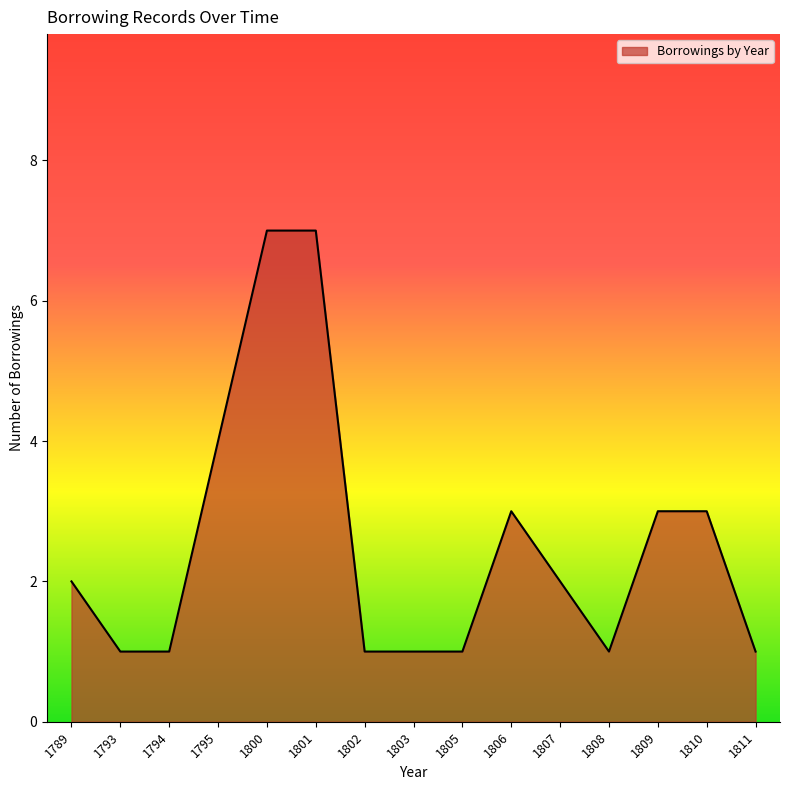

What is the difference between the maximum and minimum values?

6